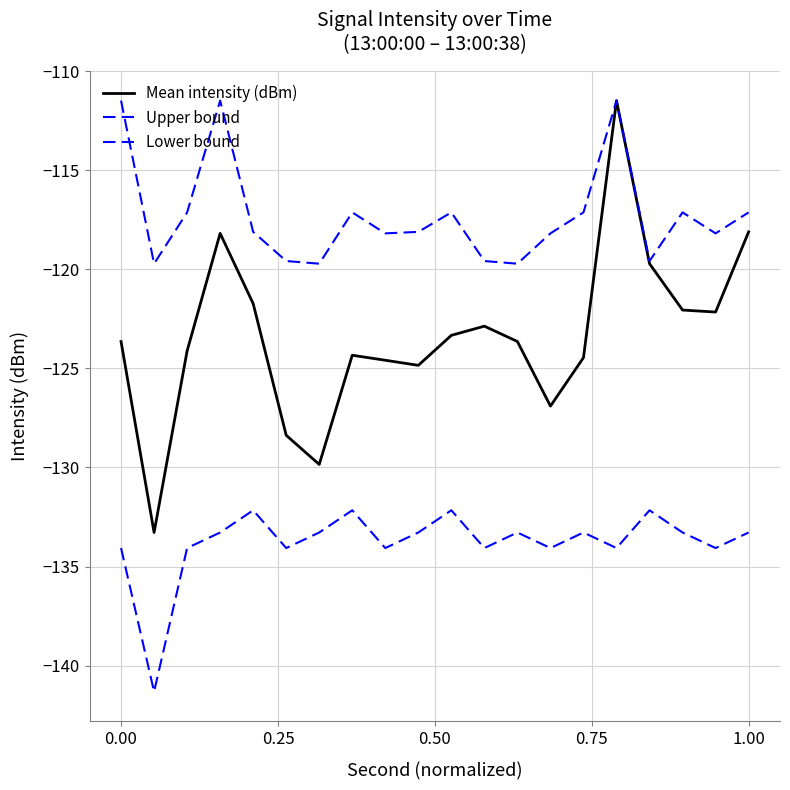

How many lines are shown in the chart?

3